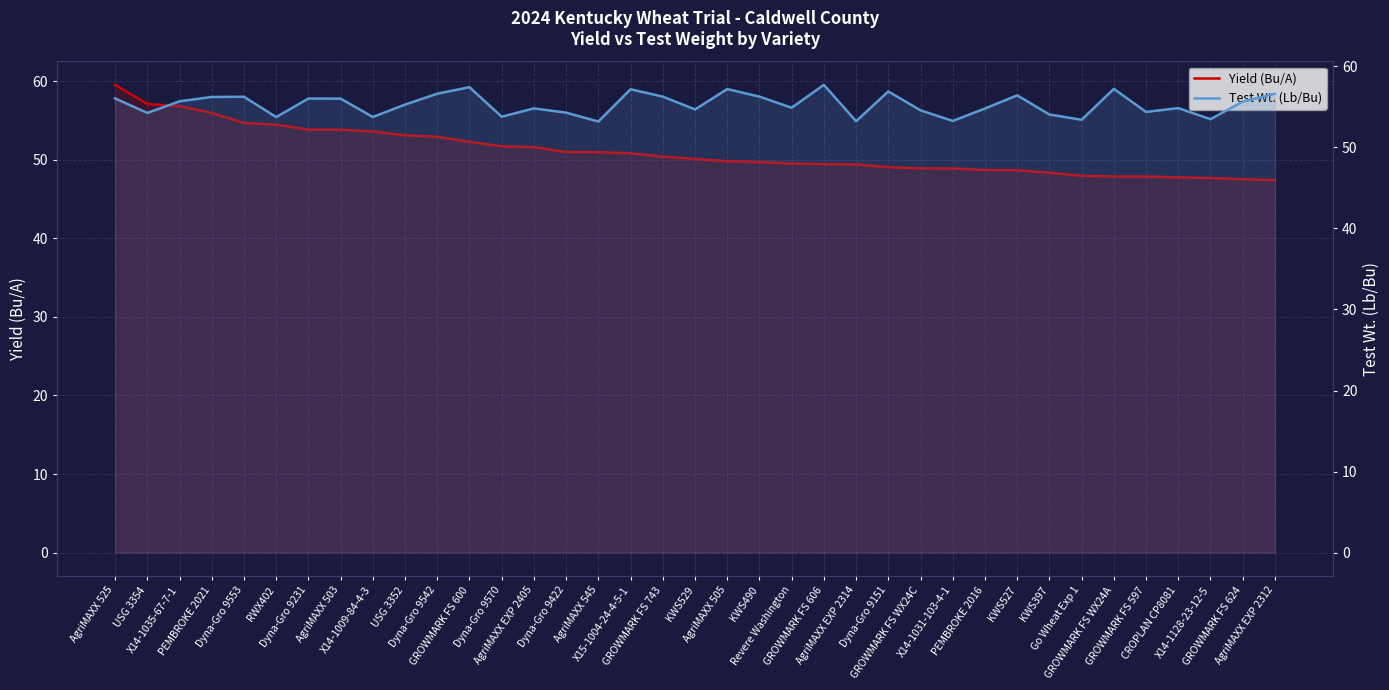

Between Dyna-Gro 9570 and KWS397, which is larger?

Dyna-Gro 9570